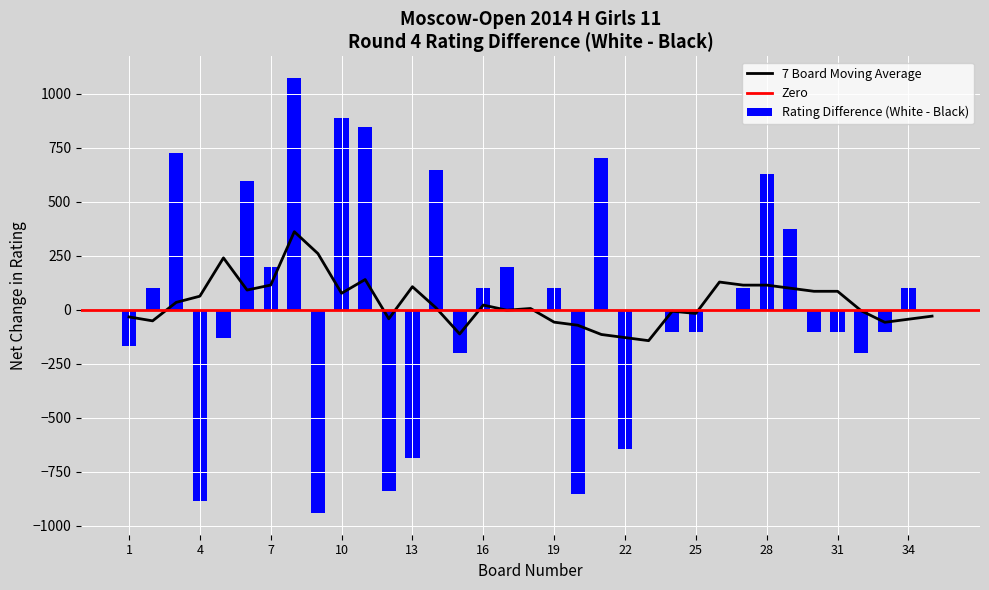

What is the sum of the Bo. values at 31 and 27?

58